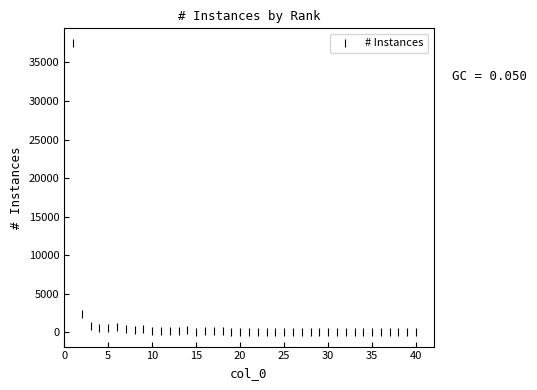

What is the range of X values (max minus min)?

39